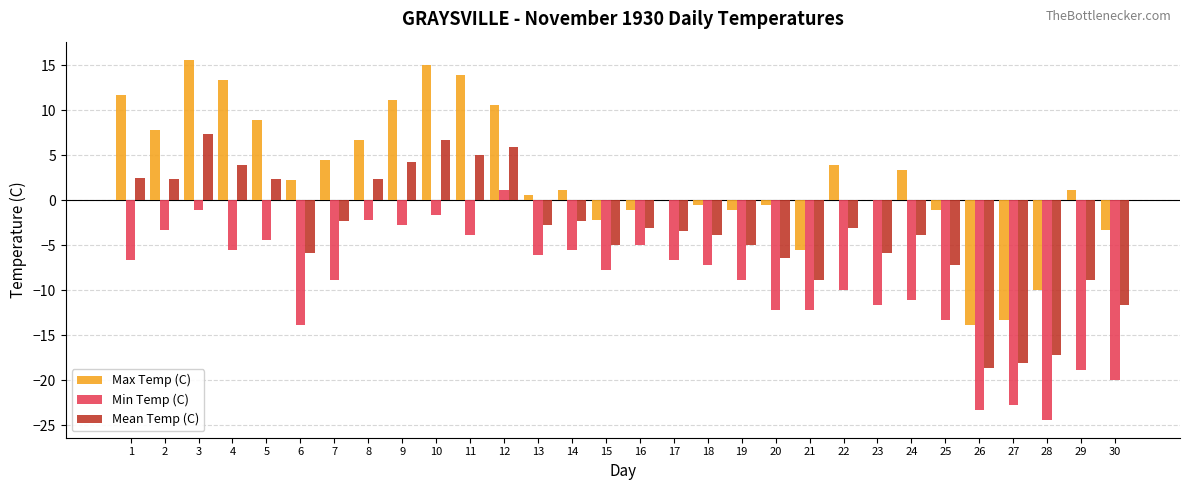

Is it true that Mean Temp (C) equals -5.9 at 23?

True